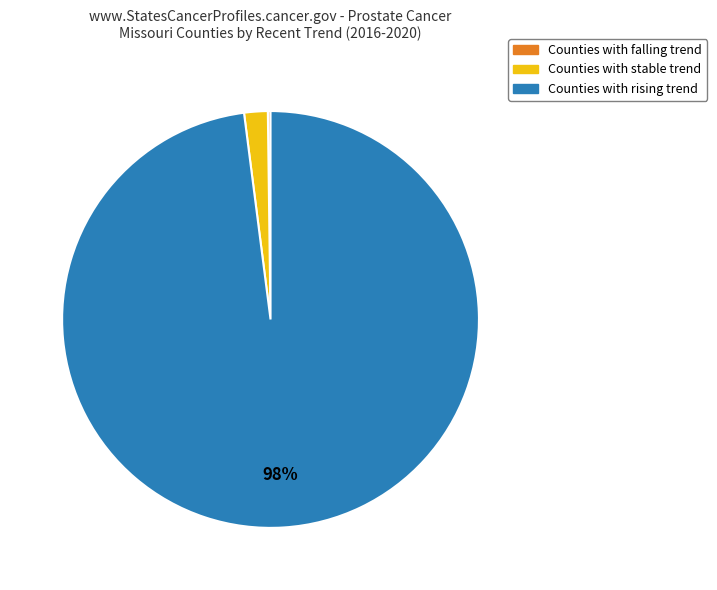

To the nearest percent, what is the difference between the largest and smallest slice percentages?

98%